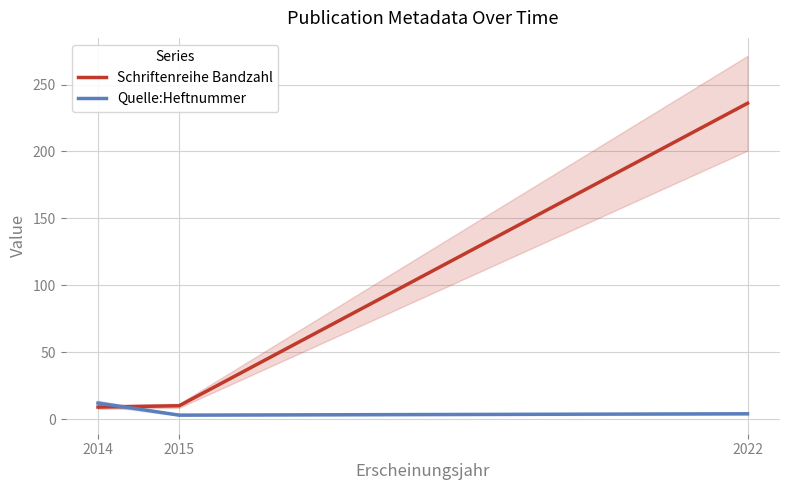

List the series in order of their peak value, lowest first.

Quelle:Heftnummer, Schriftenreihe Bandzahl